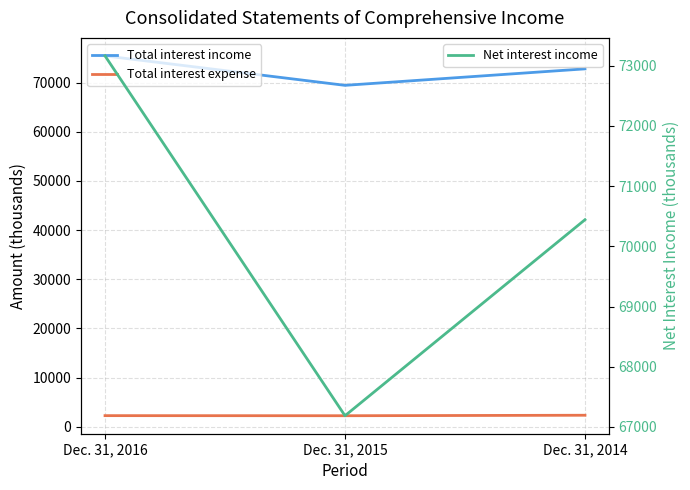

Reading left to right, what are all the values shown in this chart?

Total interest income: Dec. 31, 2016=75430	Dec. 31, 2015=69438	Dec. 31, 2014=72790
Total interest expense: Dec. 31, 2016=2269	Dec. 31, 2015=2251	Dec. 31, 2014=2349
Net interest income: Dec. 31, 2016=73161	Dec. 31, 2015=67187	Dec. 31, 2014=70441